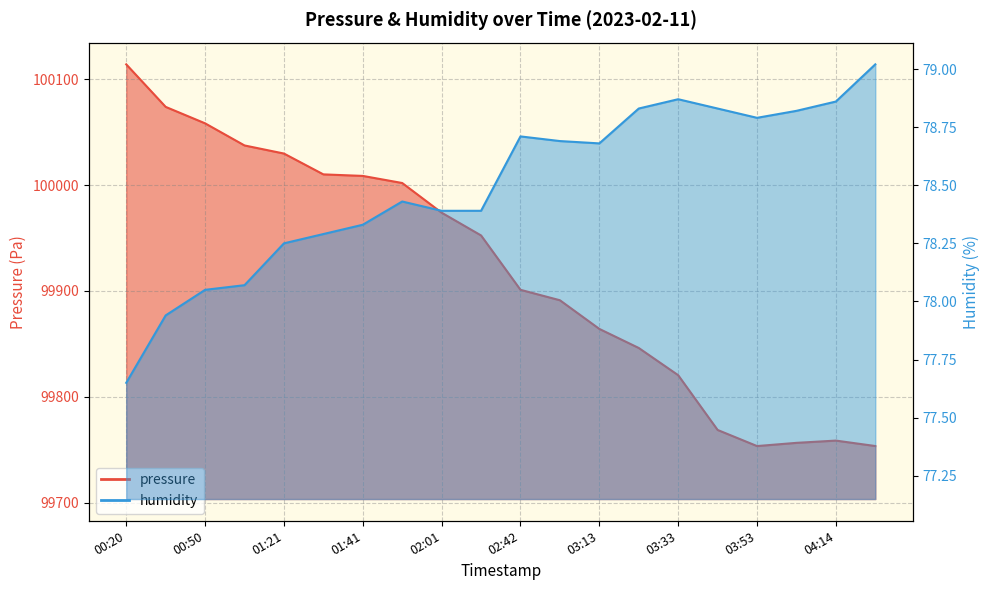

What is the lowest value of the humidity series?

77.7